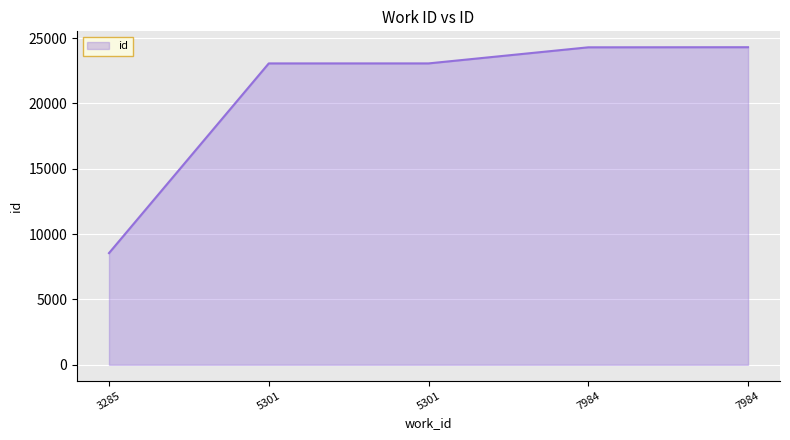

How many series are shown in this chart?

1